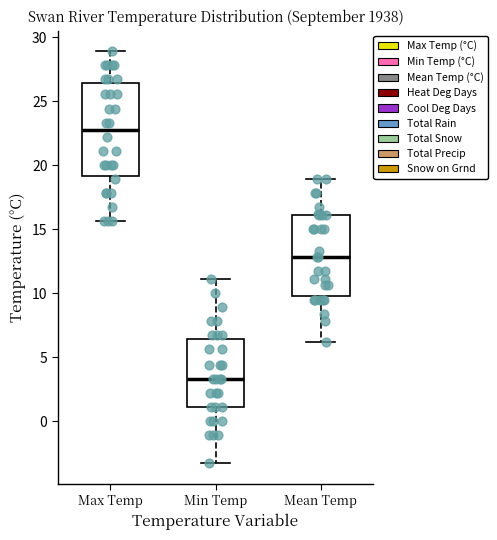

Which box's median line is the highest?

Max Temp